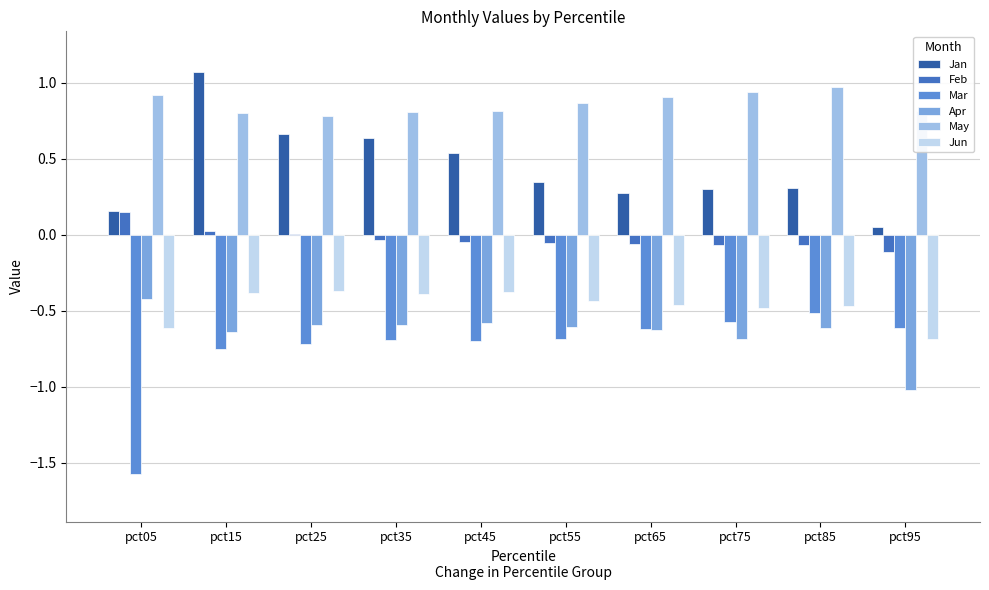

True or false: May has a value of 1.5 at pct65.

False